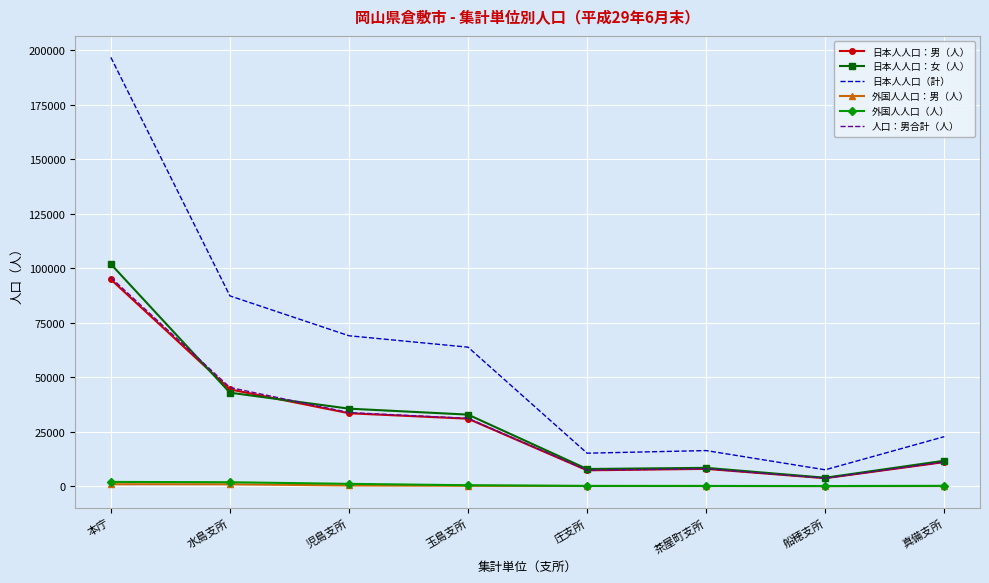

True or false: 人口：男合計（人） and 日本人人口（計） cross at least once.

False